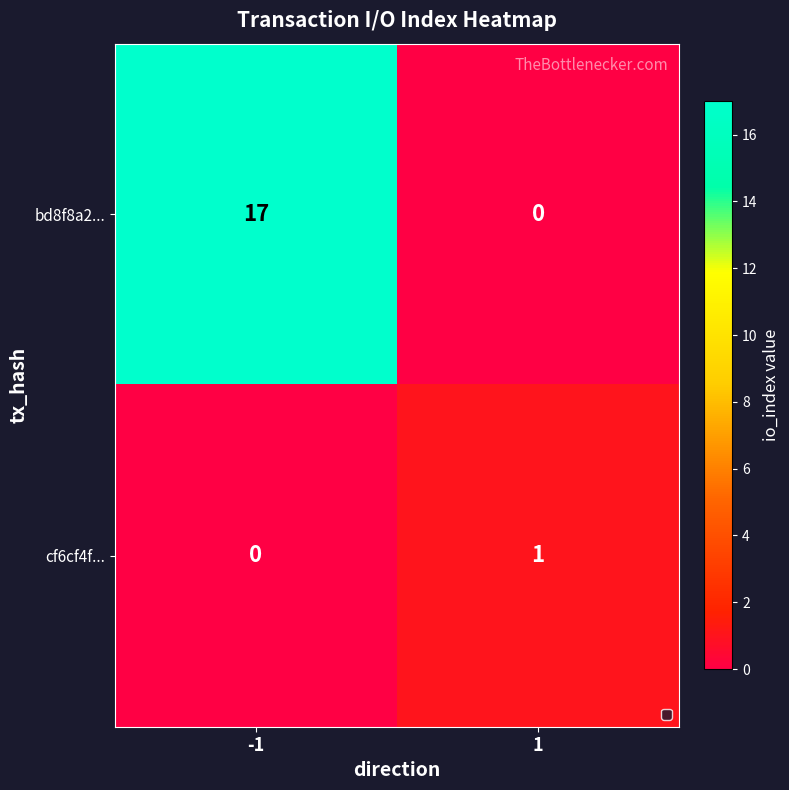

What is the difference between the bd8f8a2... values at -1 and 1?

17